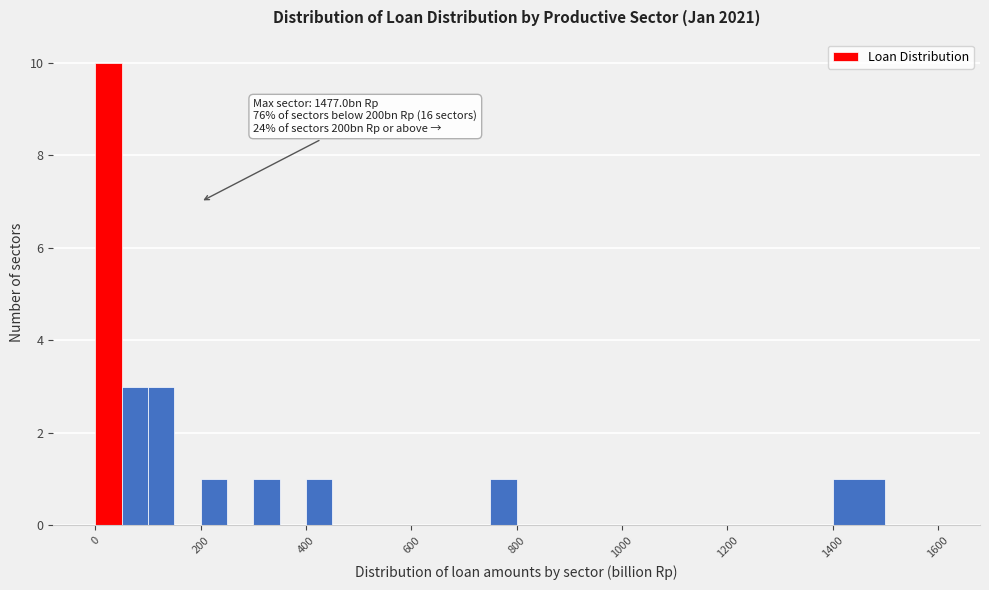

Around what value on the x-axis is the tallest bar? Give the approximate position of its centre, as read against the axis.

20